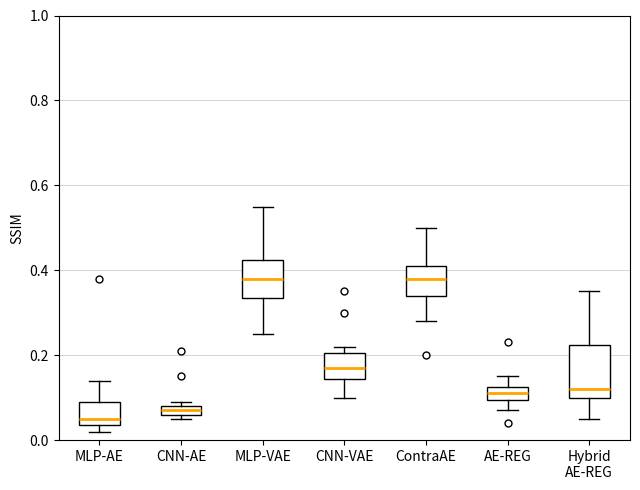

Which box has the lowest median line?

MLP-AE